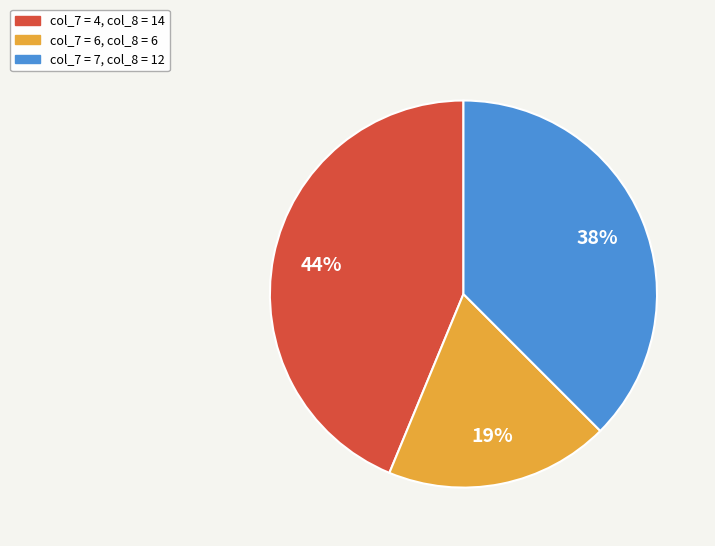

Is it true that col_7 = 4, col_8 = 14 is 44% of the pie?

True